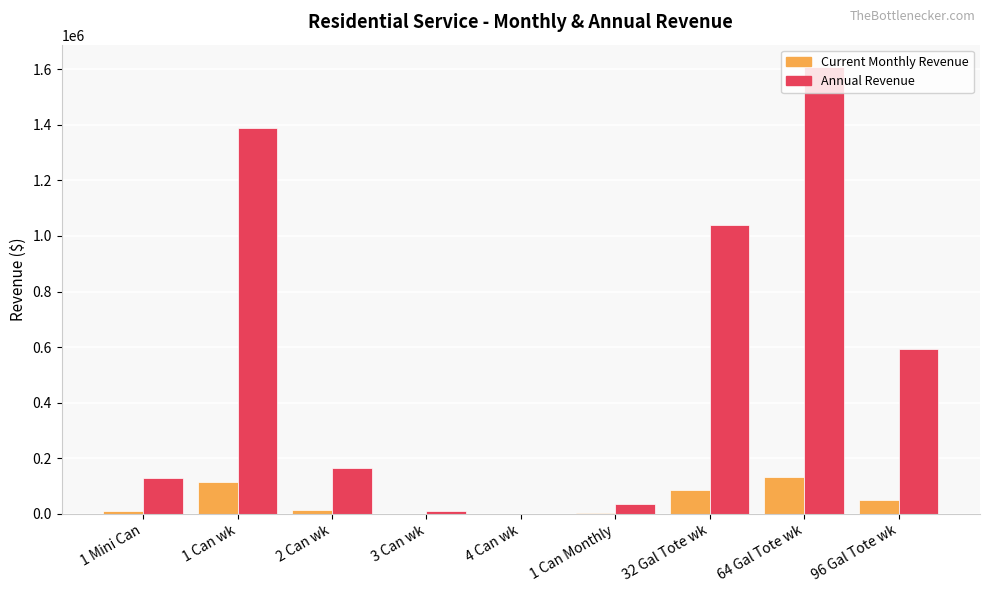

At which category is the sum across all series the highest?

64 Gal Tote wk